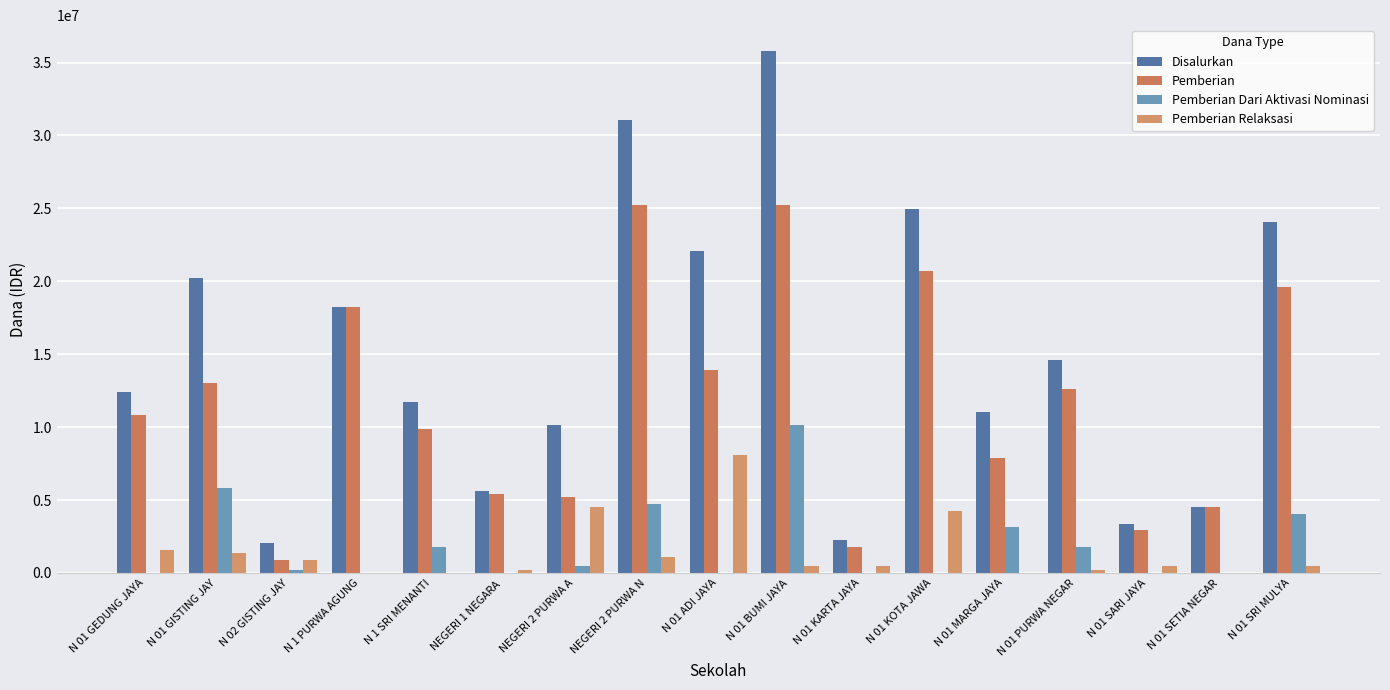

How many data points does each series have?

17